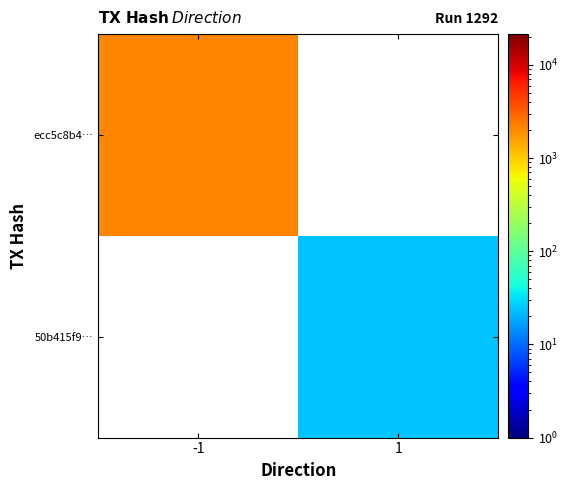

Is it true that 50b415f9… equals 24.0 at 1?

True